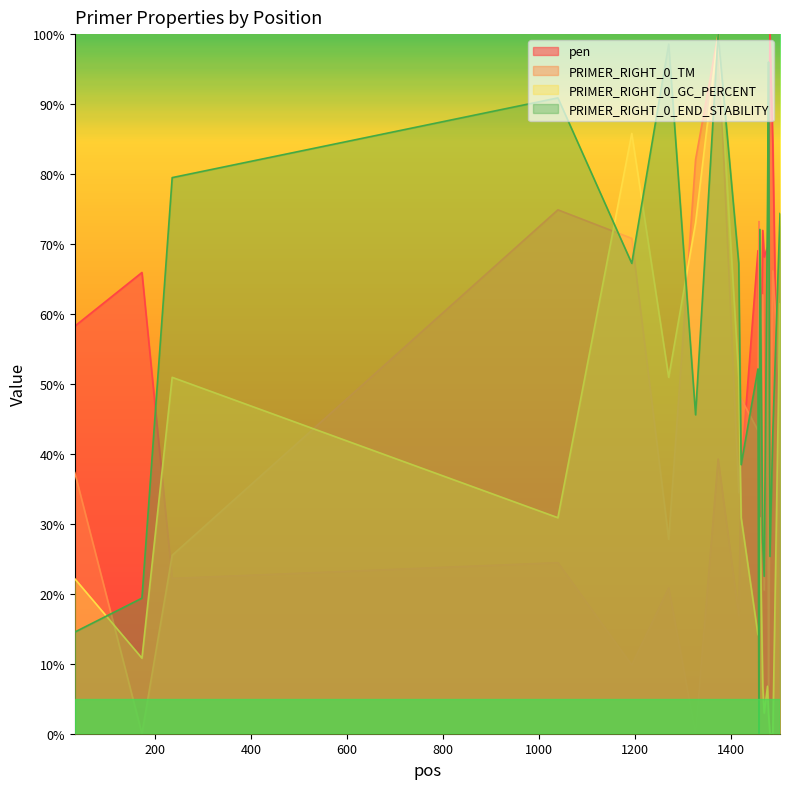

How many lines are shown in the chart?

4